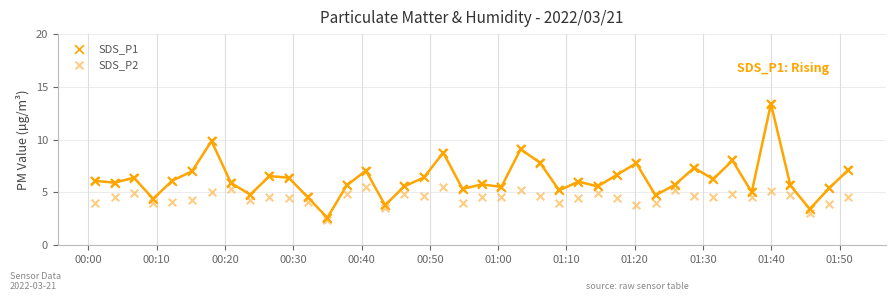

Which series has the widest spread of Y values?

SDS_P1